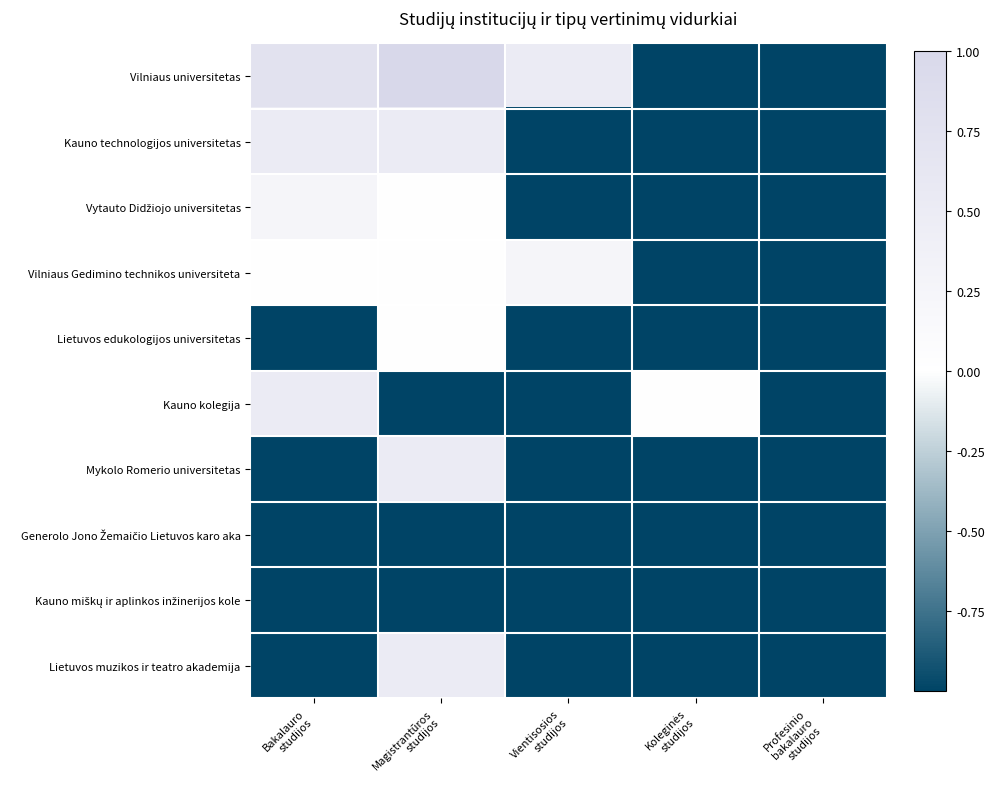

Which series has the largest range (max minus min)?

Vilniaus universitetas